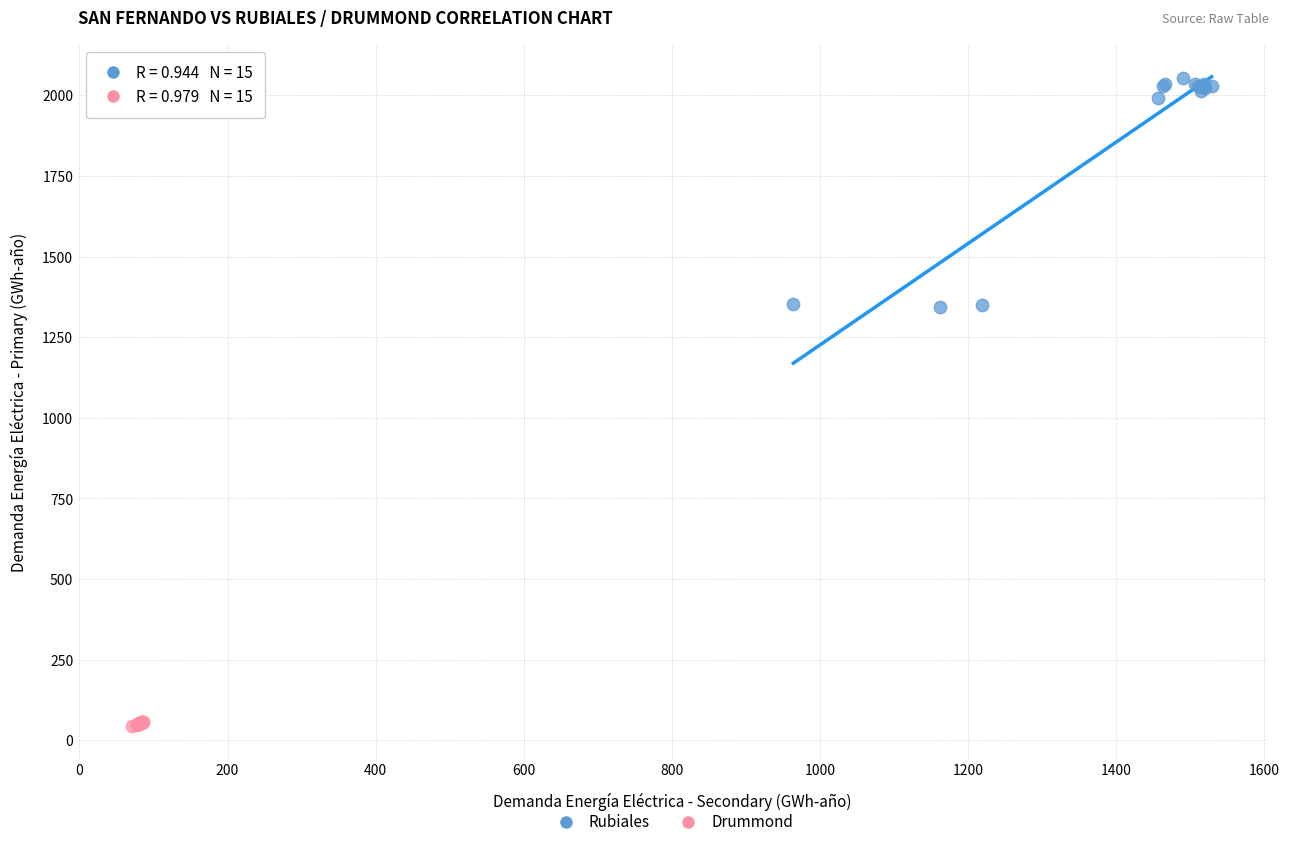

Which series contains the highest Y value?

Rubiales